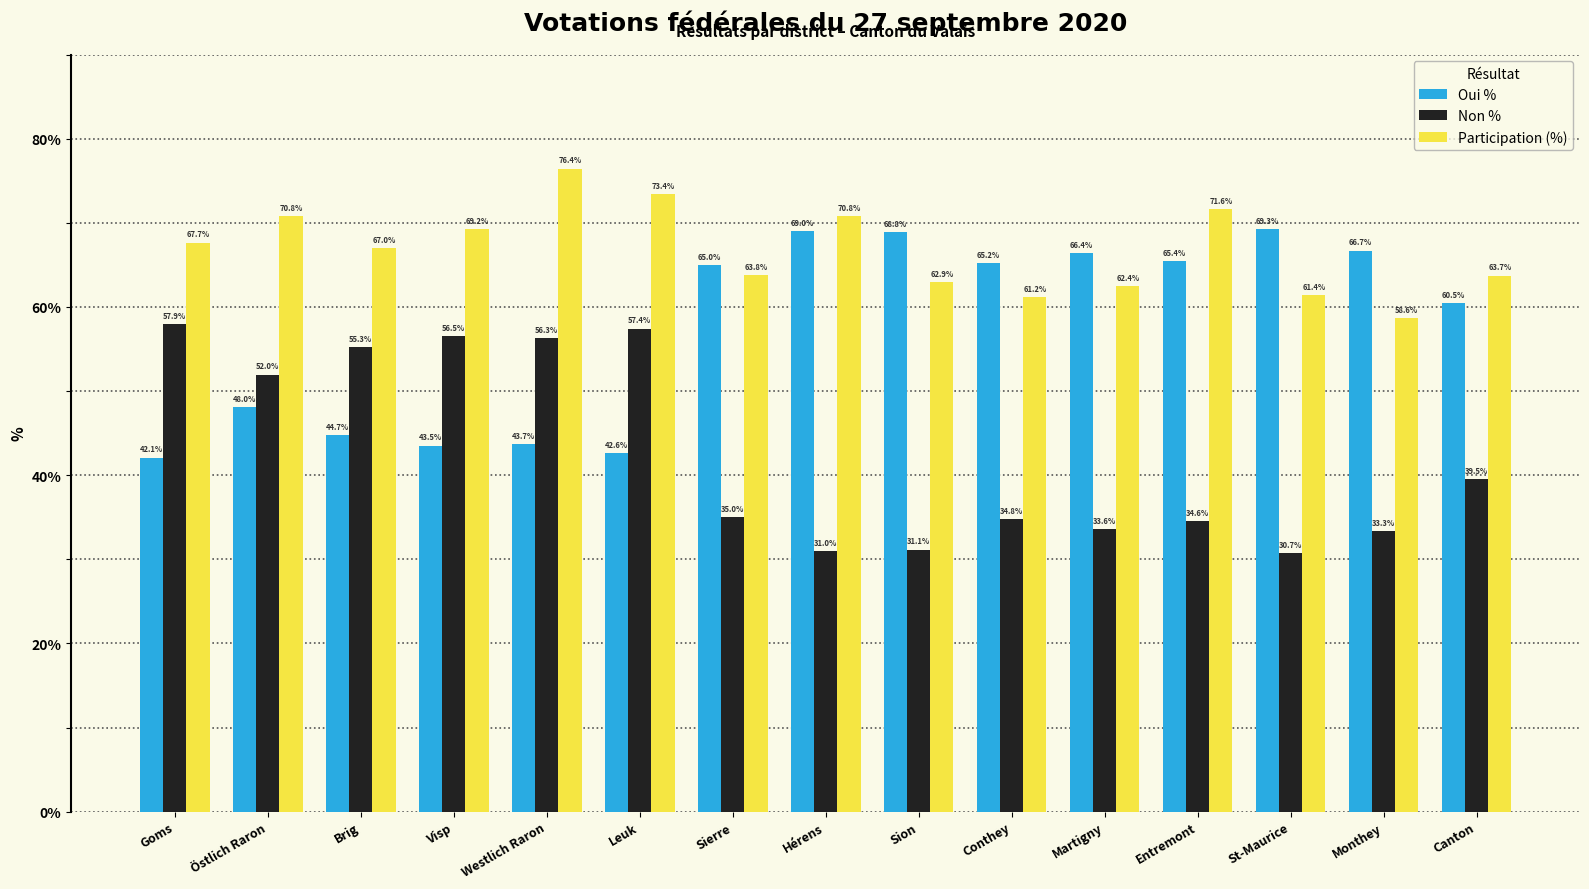

What is the label of the 6th bar from the right?

Conthey